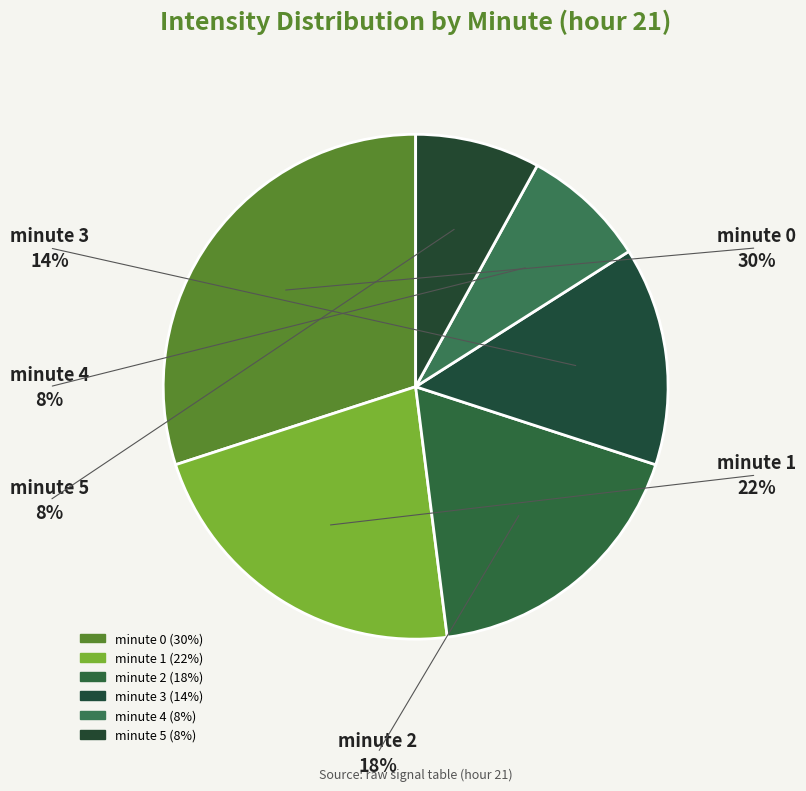

Count the number of slices in the pie.

6